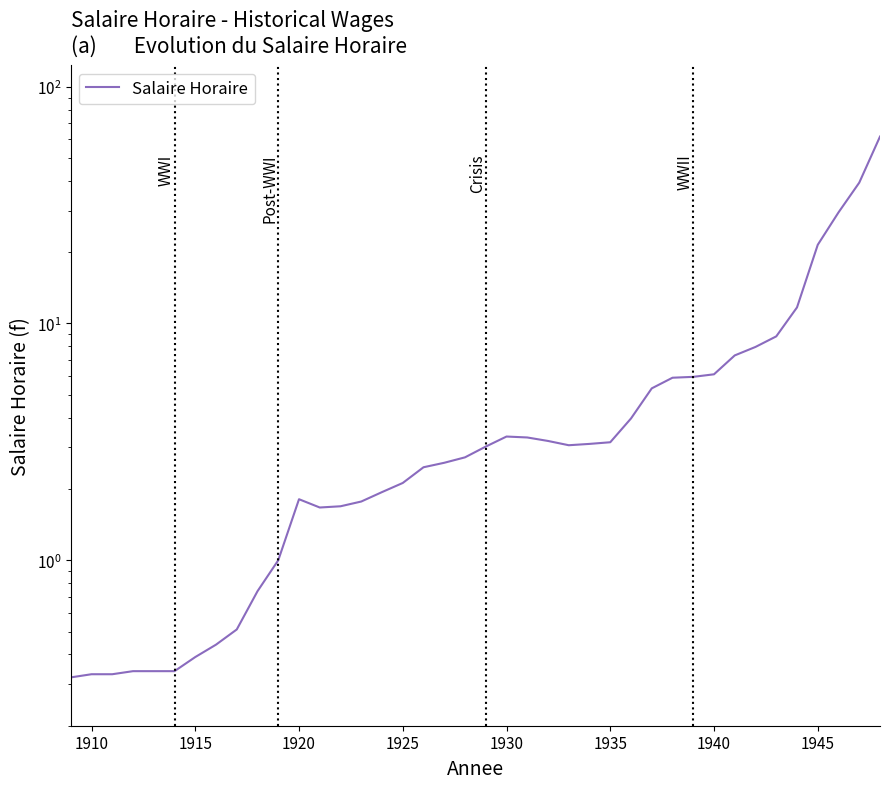

What is the label of the 39th point from the right?

1910